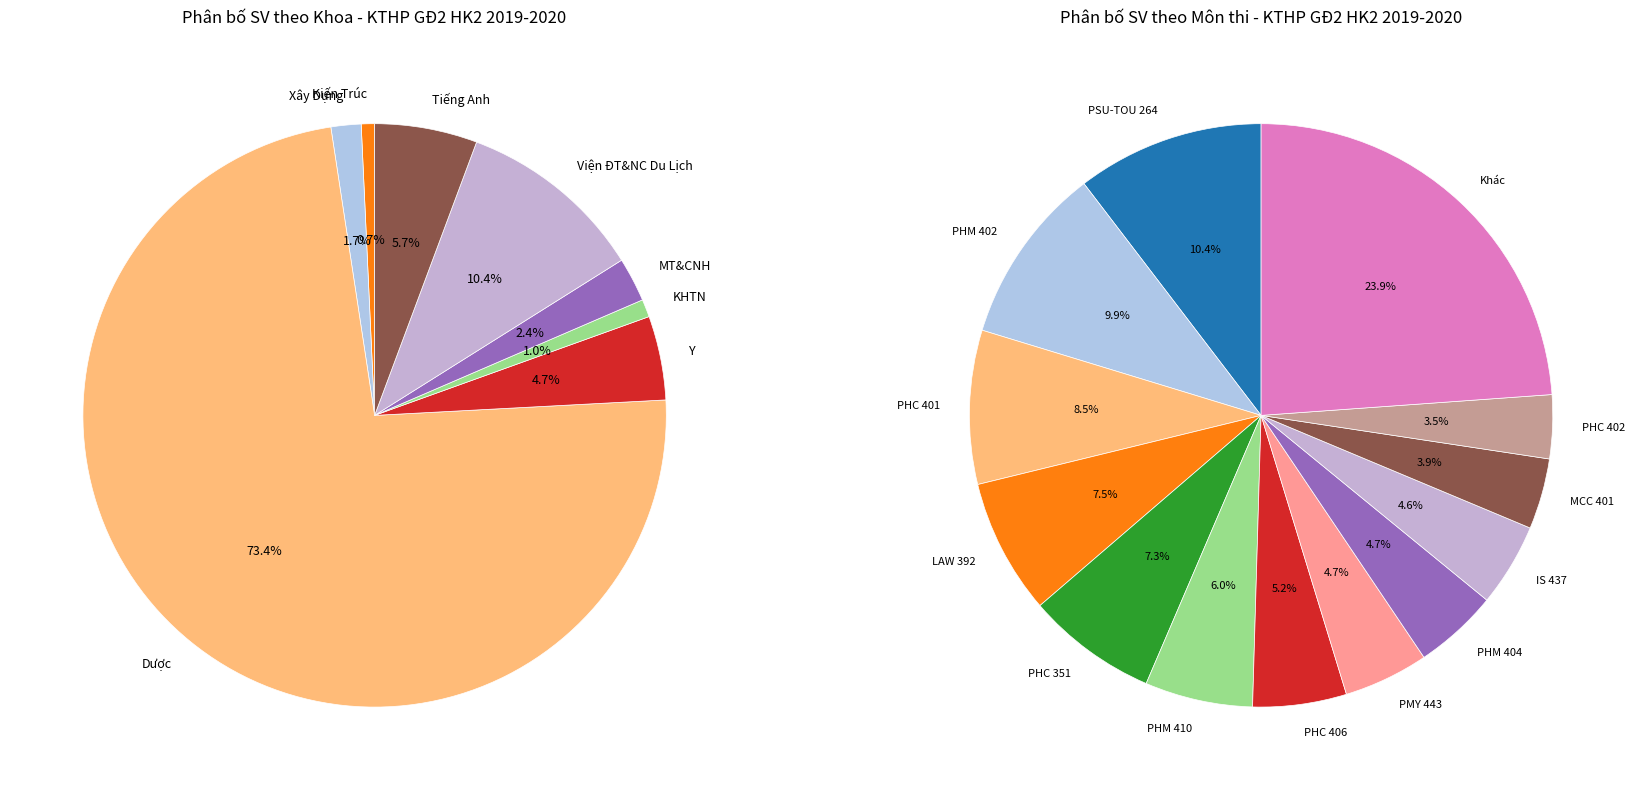

The PMY 304 slice represents 10% of the pie. True or false?

False